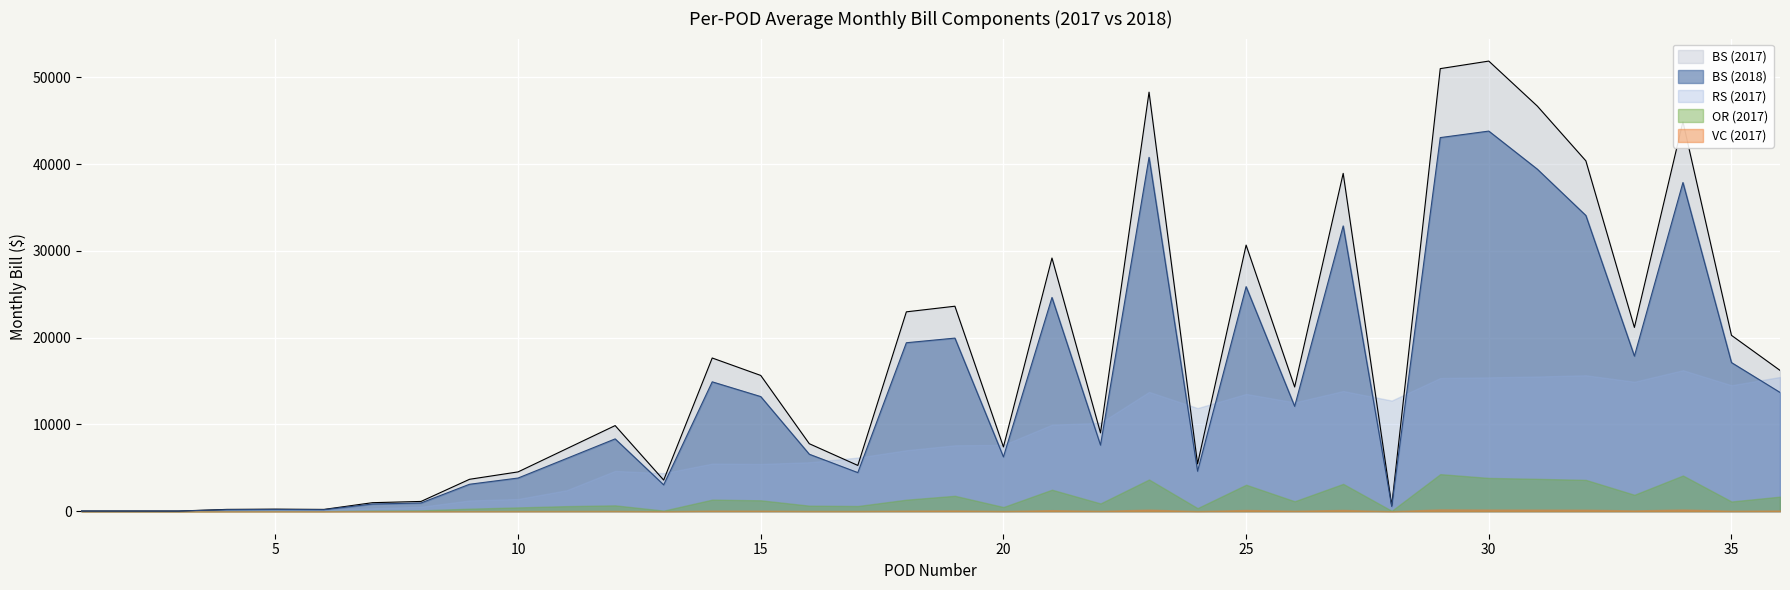

Reading left to right, list all the values displayed in this chart.

BS (2017): 1=23.2	2=23.2	3=20.3	4=209.9	5=238.7	6=207.6	7=983.5	8=1125.7	9=3679.3	10=4531.5	11=7201.6	12=9869.5	13=3588.3	14=17659.8	15=15648.1	16=7780.4	17=5277.5	18=22979.2	19=23626.5	20=7410.5	21=29181.1	22=9029.8	23=48299.3	24=5455.8	25=30671.8	26=14318.1	27=38939.0	28=645.9	29=51009.4	30=51879.4	31=46691.8	32=40380.7	33=21183.9	34=44882.3	35=20271.0	36=16233.1
BS (2018): 1=19.6	2=19.6	3=17.2	4=177.2	5=201.5	6=175.2	7=830.4	8=950.1	9=3106.5	10=3823.9	11=6080.0	12=8335.8	13=3037.6	14=14912.0	15=13211.5	16=6568.5	17=4449.4	18=19417.8	19=19951.7	20=6258.5	21=24634.0	22=7618.3	23=40785.8	24=4608.8	25=25880.6	26=12088.1	27=32880.8	28=545.4	29=43060.8	30=43811.0	31=39422.2	32=34084.8	33=17879.8	34=37881.7	35=17132.9	36=13692.8
RS (2017): 1=6.0	2=6.0	3=38.7	4=77.8	5=114.9	6=156.1	7=334.5	8=514.8	9=1240.9	10=1410.5	11=2418.5	12=4649.3	13=4382.3	14=5492.2	15=5444.7	16=5645.0	17=6178.9	18=7028.9	19=7599.1	20=7645.9	21=9975.7	22=10189.0	23=13753.0	24=11886.5	25=13520.2	26=12544.1	27=13853.7	28=12753.1	29=15352.1	30=15431.4	31=15526.8	32=15670.6	33=14923.9	34=16252.6	35=14521.3	36=15468.2
OR (2017): 1=2.1	2=2.1	3=1.9	4=16.9	5=21.5	6=16.8	7=75.8	8=99.8	9=292.2	10=438.0	11=584.7	12=675.4	13=69.0	14=1334.7	15=1258.0	16=639.6	17=599.1	18=1329.4	19=1776.4	20=481.4	21=2478.6	22=897.1	23=3655.1	24=353.5	25=3052.3	26=1145.7	27=3152.9	28=48.1	29=4273.7	30=3835.9	31=3733.0	32=3610.5	33=1892.9	34=4115.3	35=1121.1	36=1680.9
TCR (2017): 1=0.0	2=0.0	3=0.0	4=0.0	5=0.0	6=0.0	7=0.0	8=0.0	9=0.0	10=0.0	11=0.0	12=0.1	13=0.0	14=0.1	15=0.1	16=0.0	17=0.1	18=0.1	19=0.2	20=0.0	21=0.2	22=0.1	23=0.3	24=0.0	25=0.3	26=0.1	27=0.3	28=0.0	29=0.3	30=0.3	31=0.3	32=0.3	33=0.1	34=0.3	35=0.1	36=0.1
VC (2017): 1=0.1	2=0.1	3=0.1	4=0.8	5=1.0	6=0.9	7=3.8	8=4.9	9=14.3	10=20.9	11=28.8	12=34.6	13=2.8	14=67.0	15=62.1	16=31.5	17=30.0	18=66.9	19=87.6	20=26.6	21=120.2	22=43.5	23=180.8	24=18.1	25=143.3	26=57.4	27=146.8	28=2.5	29=210.2	30=191.2	31=183.6	32=171.6	33=91.8	34=194.7	35=53.9	36=82.4